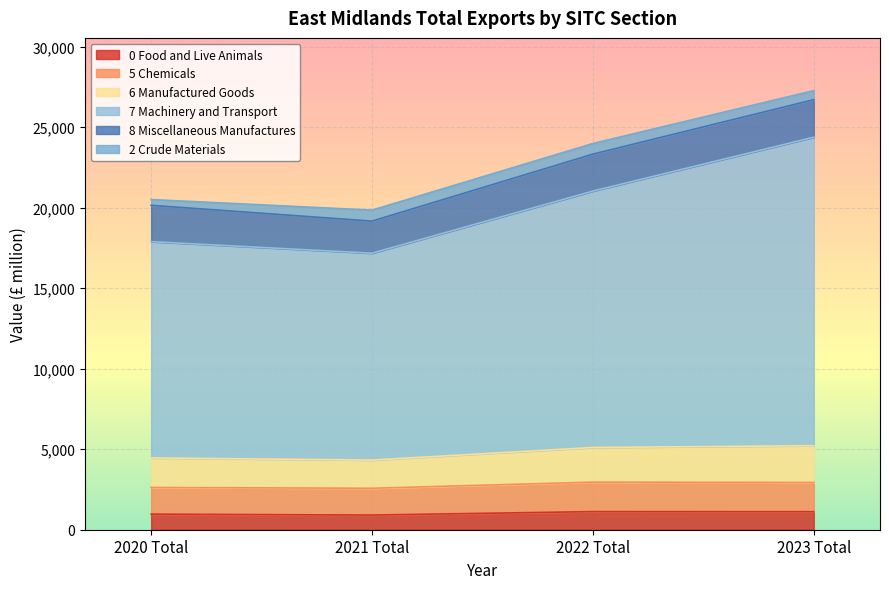

Is the value of 5 Chemicals at 2020 Total greater than the value of 7 Machinery and Transport at 2022 Total?

No